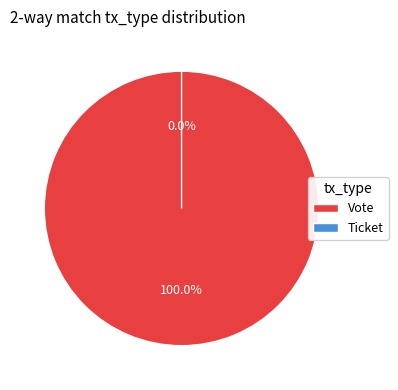

The Ticket slice represents 1% of the pie. True or false?

False